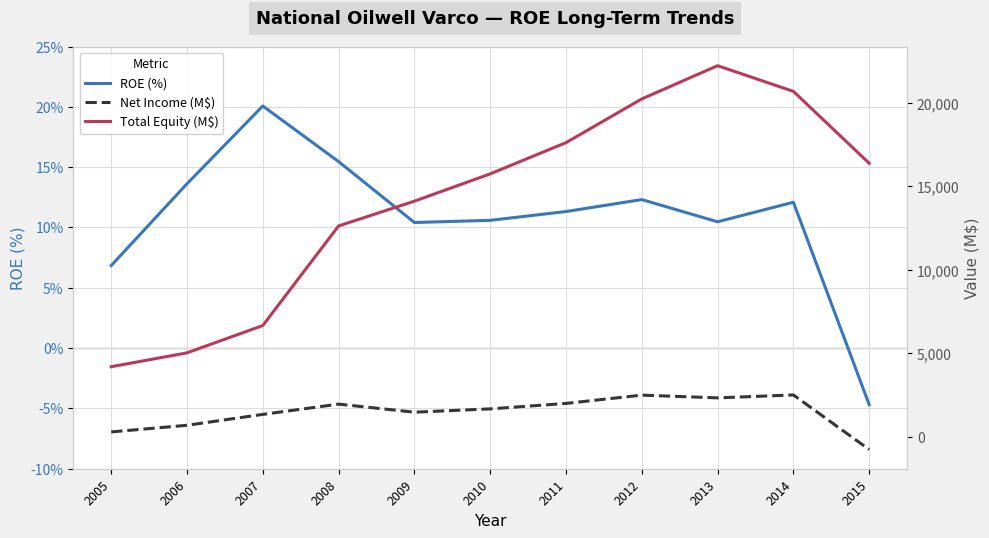

True or false: Total Equity (M$) and Net Income (M$) intersect in this chart.

False